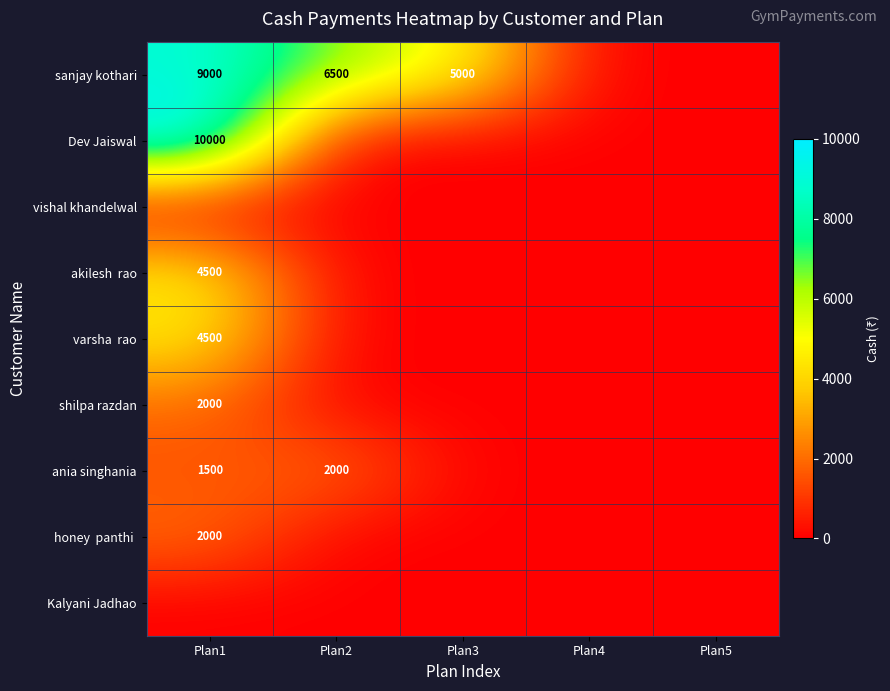

Is it true that sanjay kothari equals 6500 at Plan2?

True